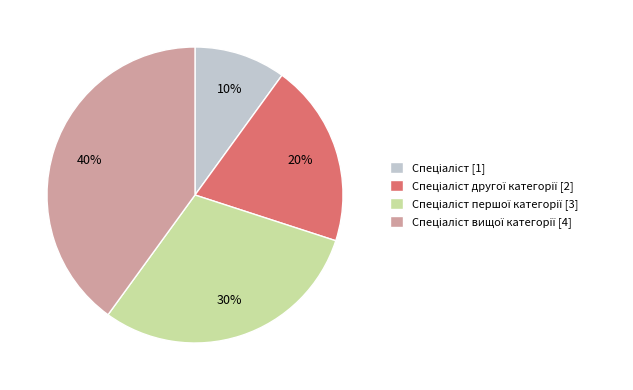

To the nearest percent, what is the difference between the largest and smallest slice percentages?

30%